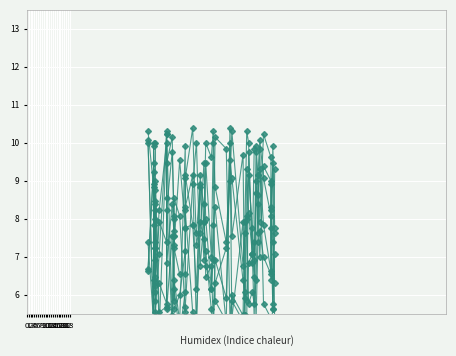

What are all the series names shown in the legend?

V_50_5, V_50_21, V_50_8, V_50_11, V_50_14, V_50_26